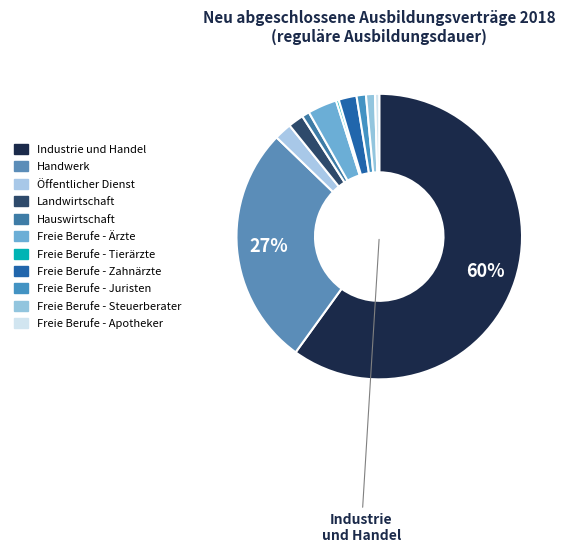

Which has a higher value, Freie Berufe - Apotheker or Freie Berufe - Tierärzte?

Freie Berufe - Apotheker